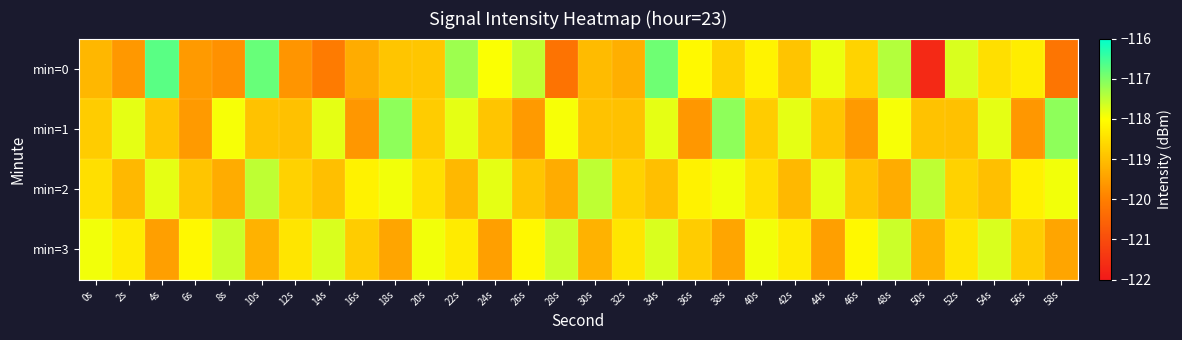

At 8s, list the series in order from largest to smallest.

min=3, min=1, min=2, min=0